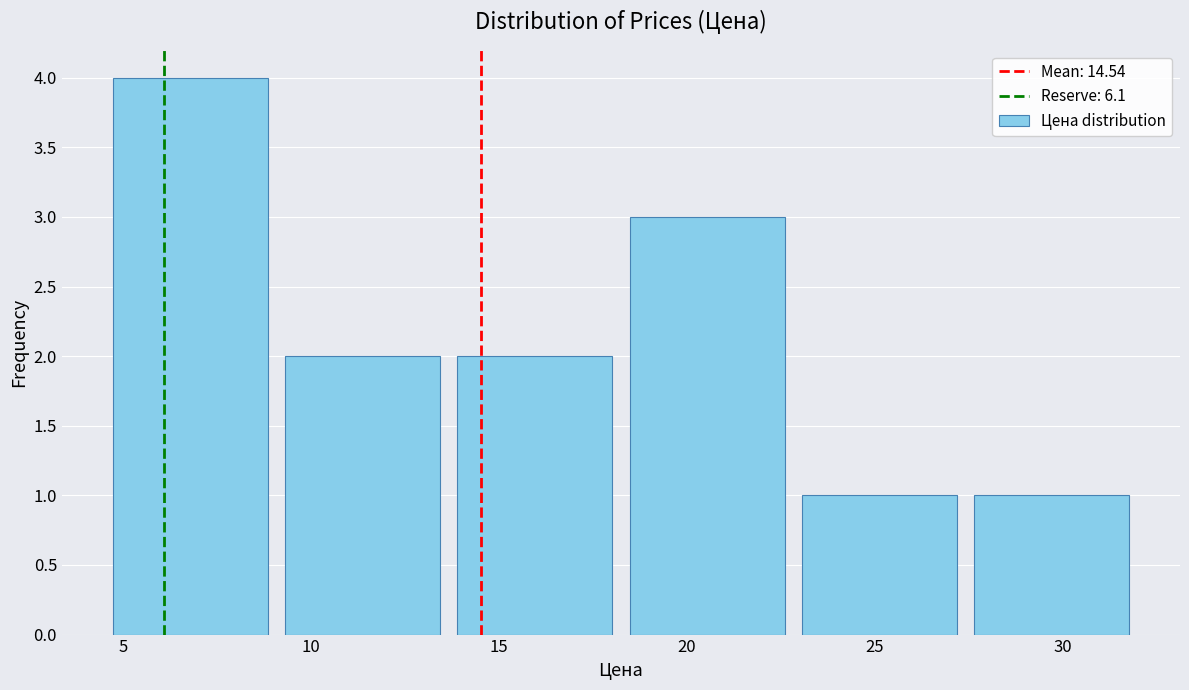

Over which range of the x-axis is the bar tallest?

4.5 to 9.0